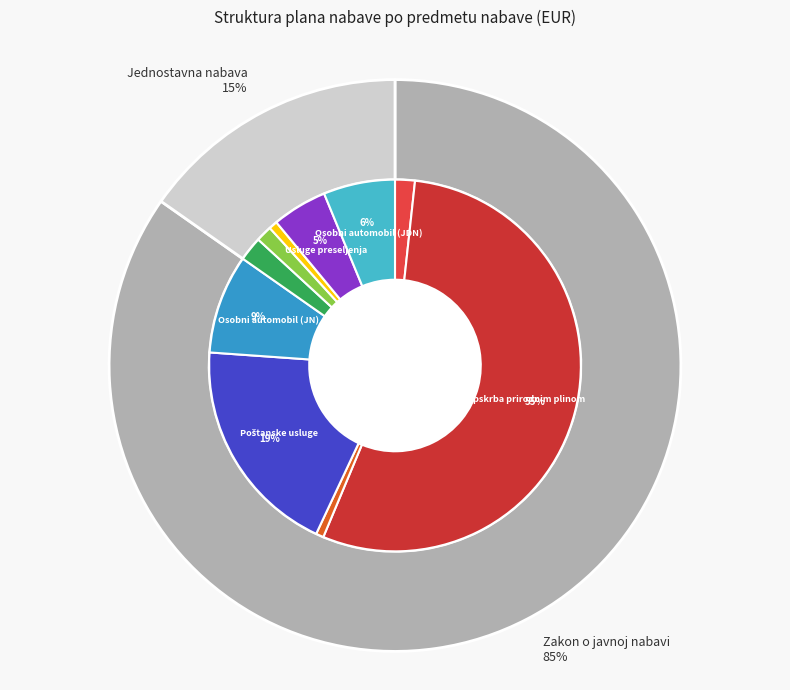

Approximately how many times larger is the value at Usluge preseljenja compared to Higijenski materijal?

6.4